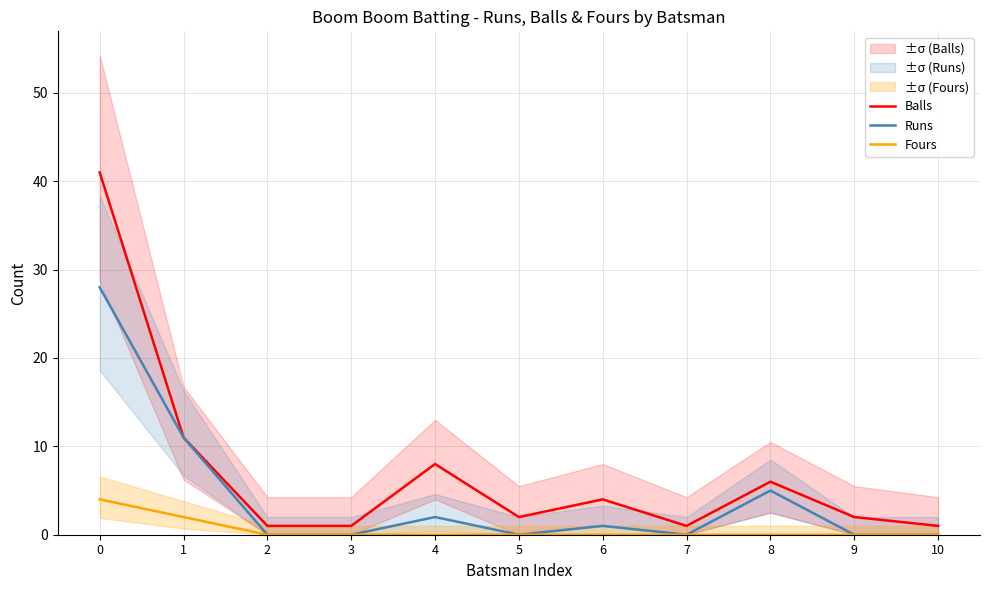

True or false: Fours has a value of 0 at 9.

True